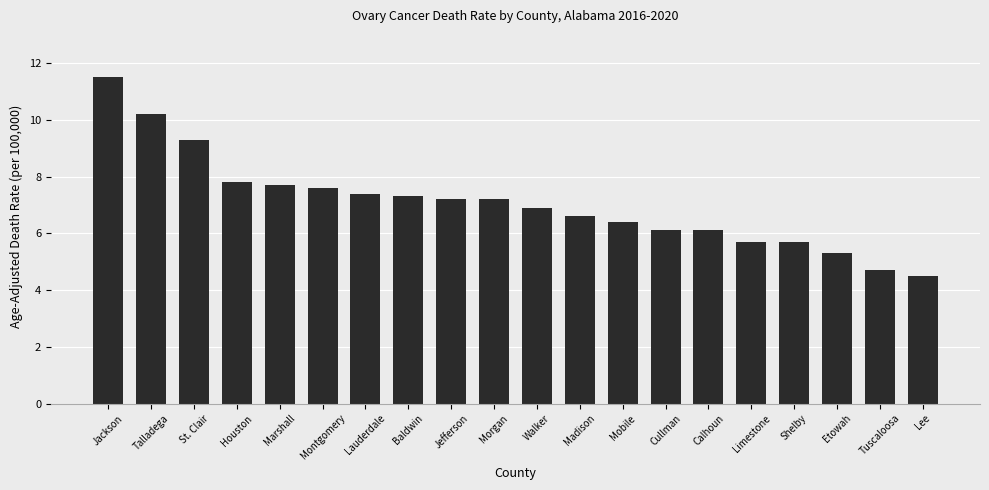

At which category does the chart reach its minimum across all series?

Lee